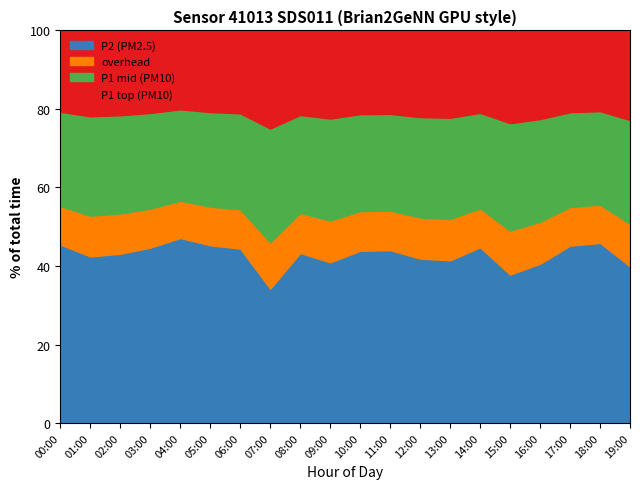

Count the number of categories in the chart.

20